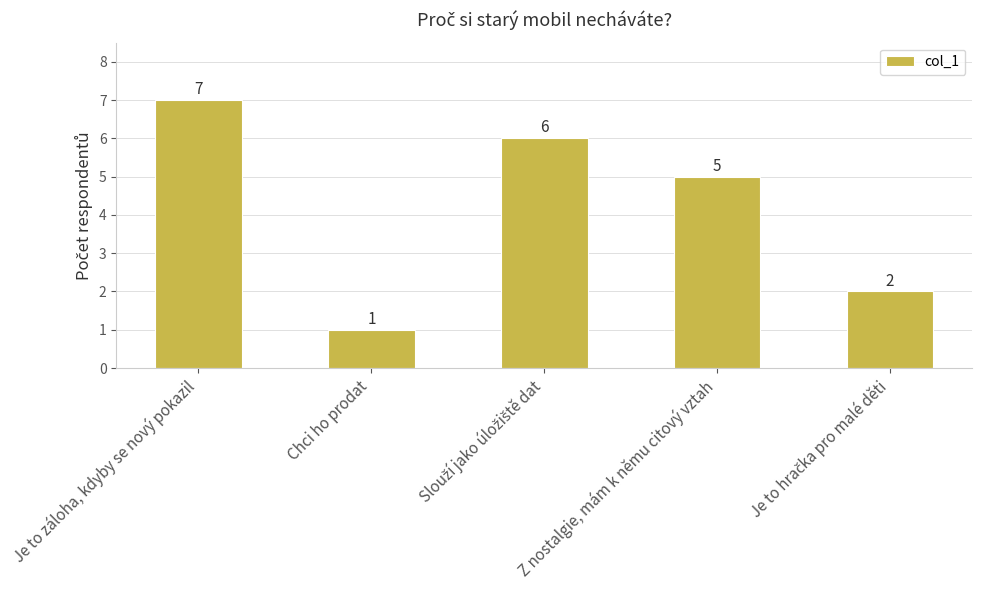

How many values are between 2 and 6?

3